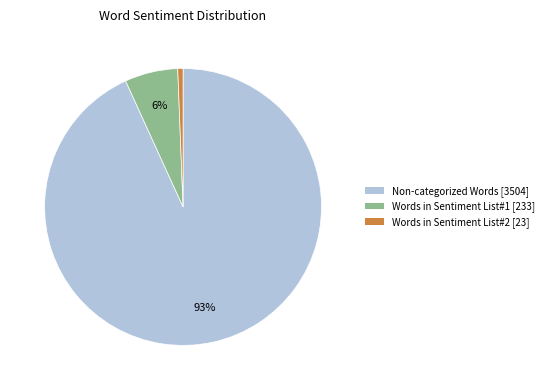

To the nearest percent, what is the combined percentage of Words in Sentiment List#1 [233] and Words in Sentiment List#2 [23]?

7%